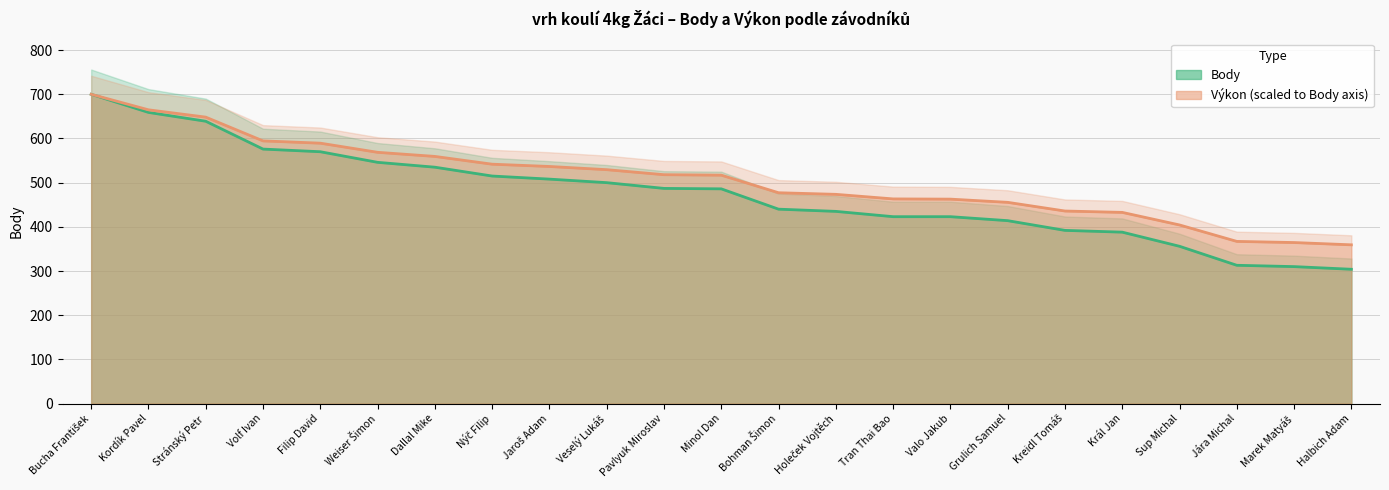

Reading right to left, what are all the values shown in this chart?

Body: 304.0	310.0	313.0	356.0	388.0	392.0	414.0	423.0	423.0	435.0	440.0	486.0	487.0	500.0	508.0	515.0	535.0	546.0	570.0	576.0	639.0	659.0	700.0
Výkon: 359.3	364.5	367.1	404.3	432.7	435.8	455.5	462.7	463.2	473.6	477.2	517.0	518.0	529.4	536.6	541.8	559.4	568.7	589.4	594.5	648.3	664.8	700.0